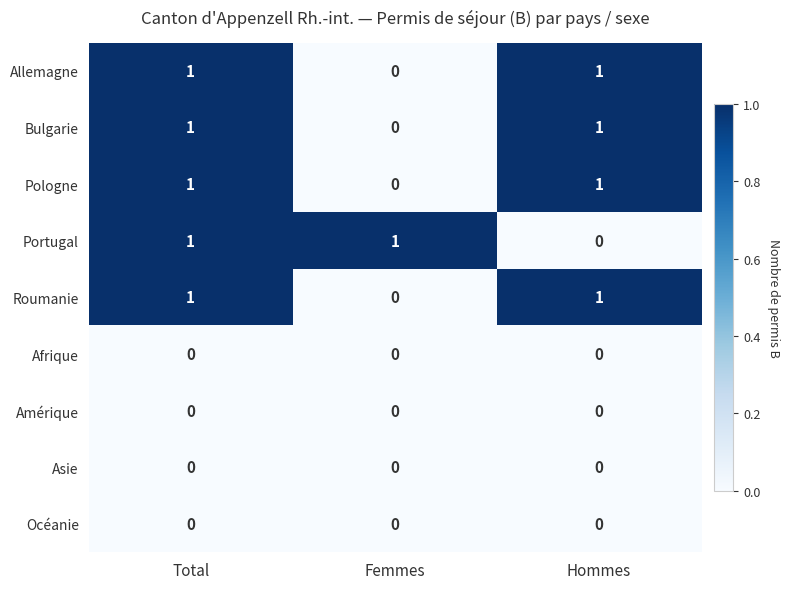

At which label does Allemagne reach its minimum?

Femmes